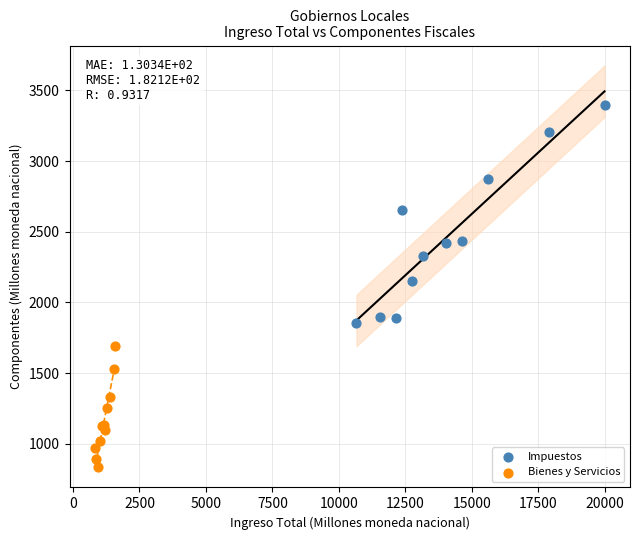

Which series contains the highest Y value?

Impuestos